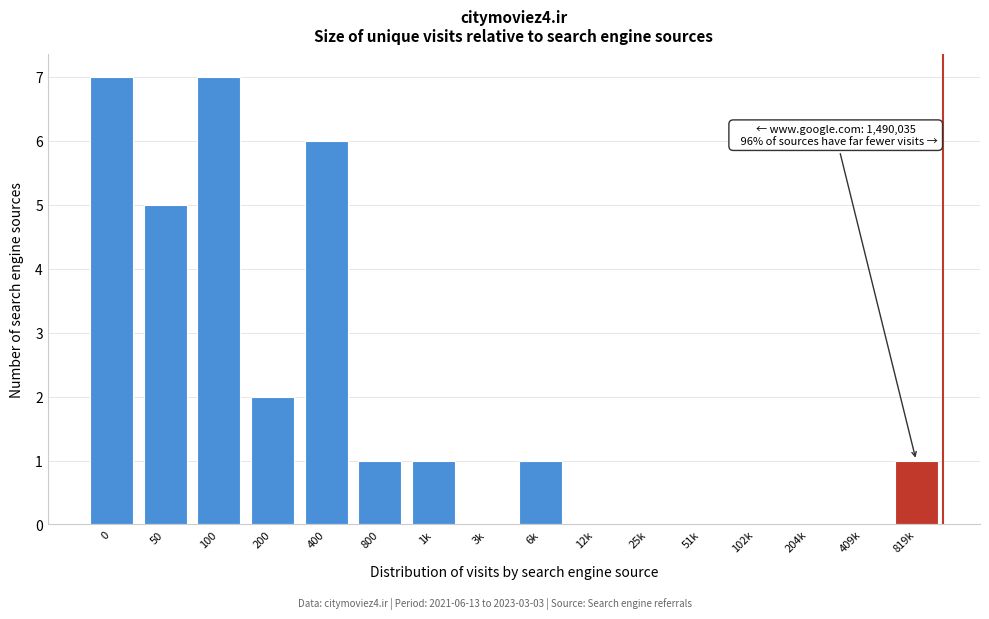

Reading left to right, transcribe all the data shown in this chart.

0=7	50=5	100=7	200=2	400=6	800=1	1k=1	3k=0	6k=1	12k=0	25k=0	51k=0	102k=0	204k=0	409k=0	819k=1